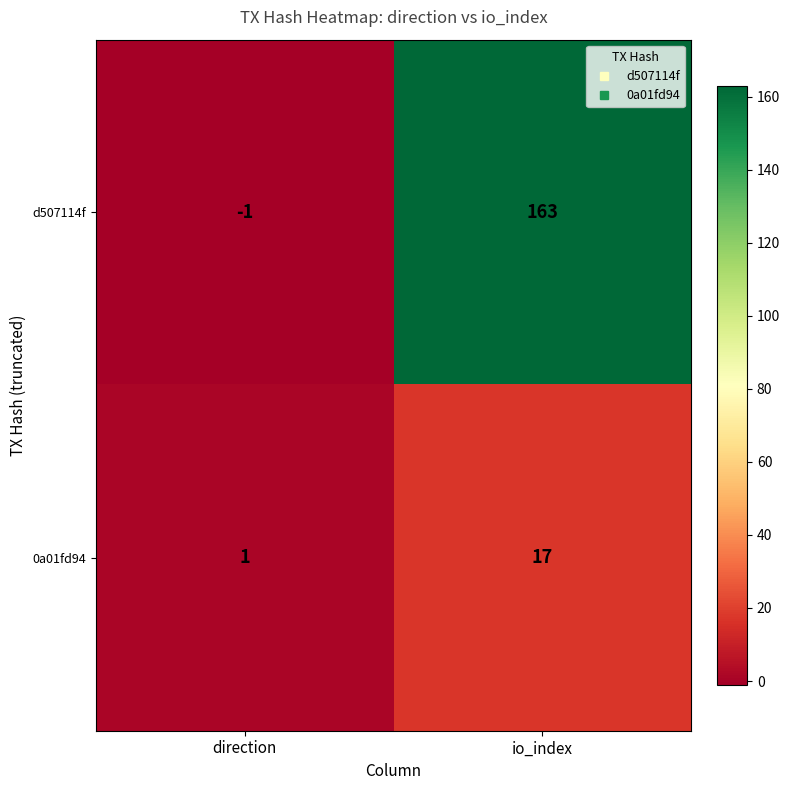

At how many categories does at least one series exceed 128?

1